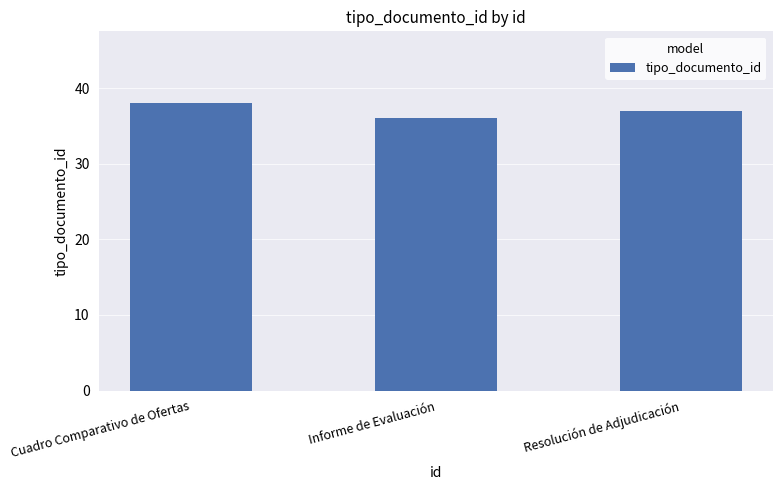

What is the change in value from Informe de Evaluación to Resolución de Adjudicación?

+1